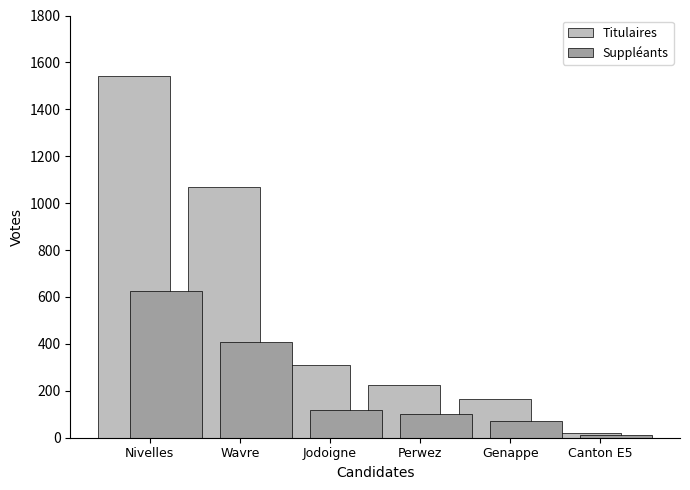

Reading left to right, extract all data points from this chart.

Titulaires: Nivelles=1543	Wavre=1069	Jodoigne=312	Perwez=223	Genappe=163	Canton E5=19
Suppléants: Nivelles=627	Wavre=408	Jodoigne=118	Perwez=102	Genappe=72	Canton E5=11